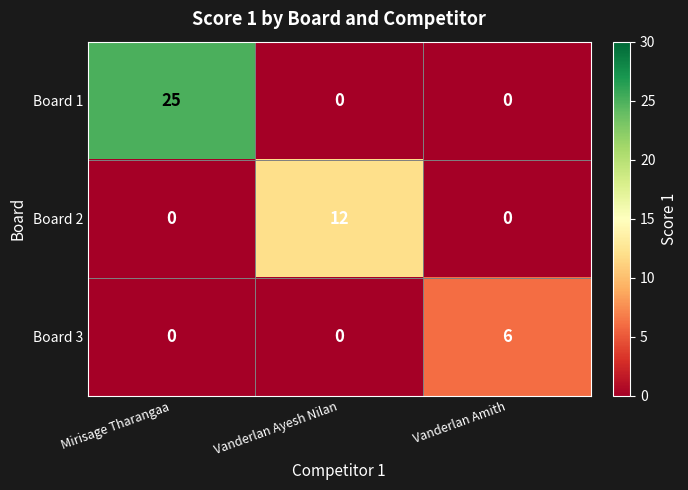

Reading left to right, what are all the values shown in this chart?

Board 1: 25	0	0
Board 2: 0	12	0
Board 3: 0	0	6